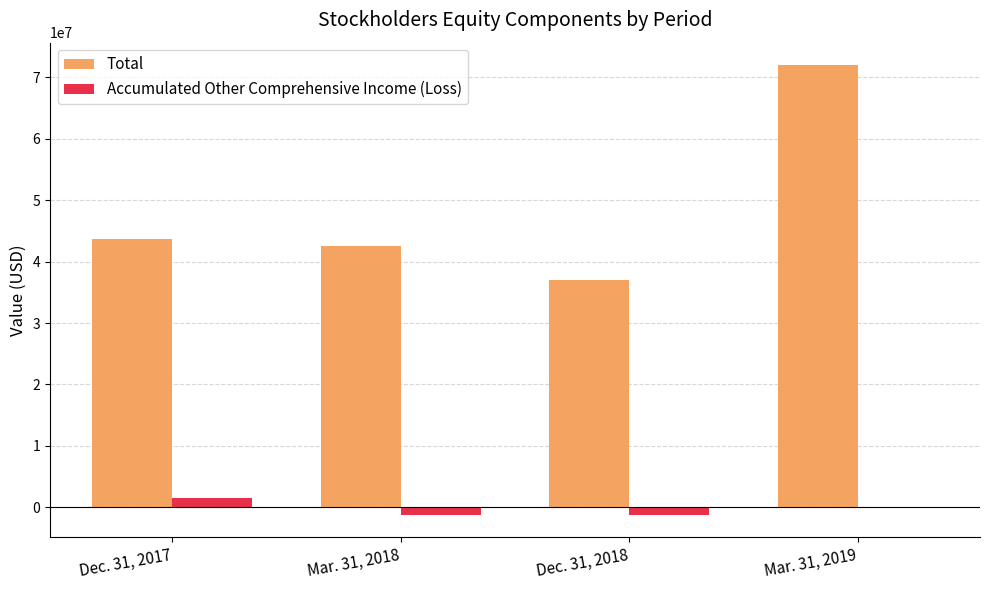

At which label does Total reach its peak?

Mar. 31, 2019